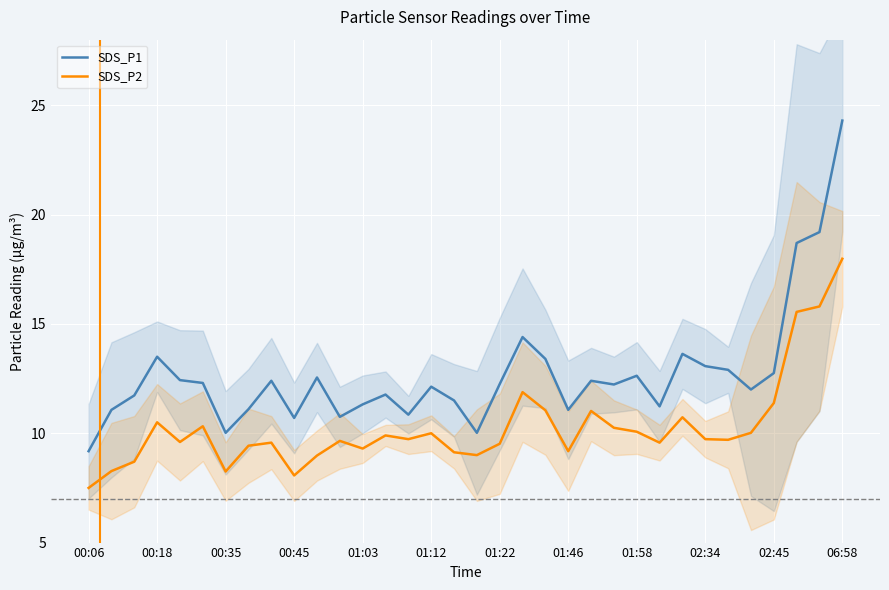

What is the value of the SDS_P1 point at the 6th from the left?

12.3